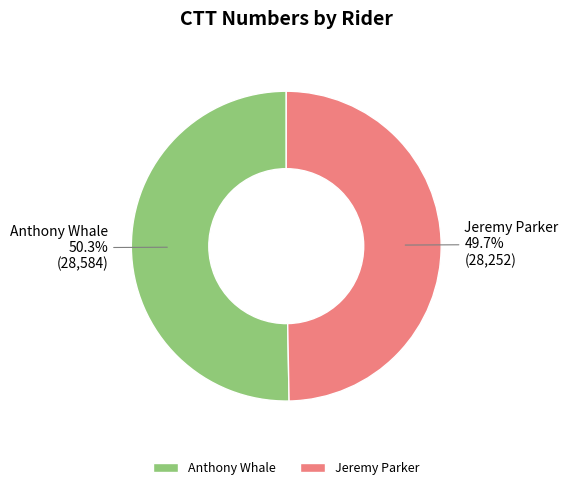

What is the largest slice in the pie chart?

Anthony Whale